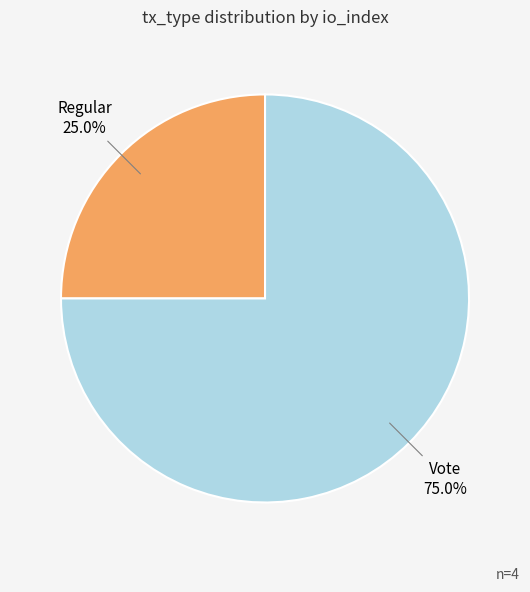

Is it true that Regular is 33% of the pie?

False